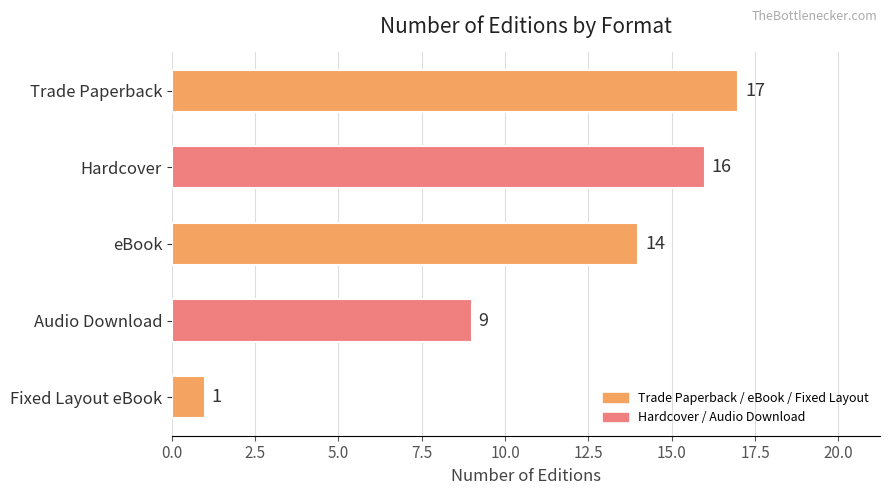

Count the number of data series in this chart.

1